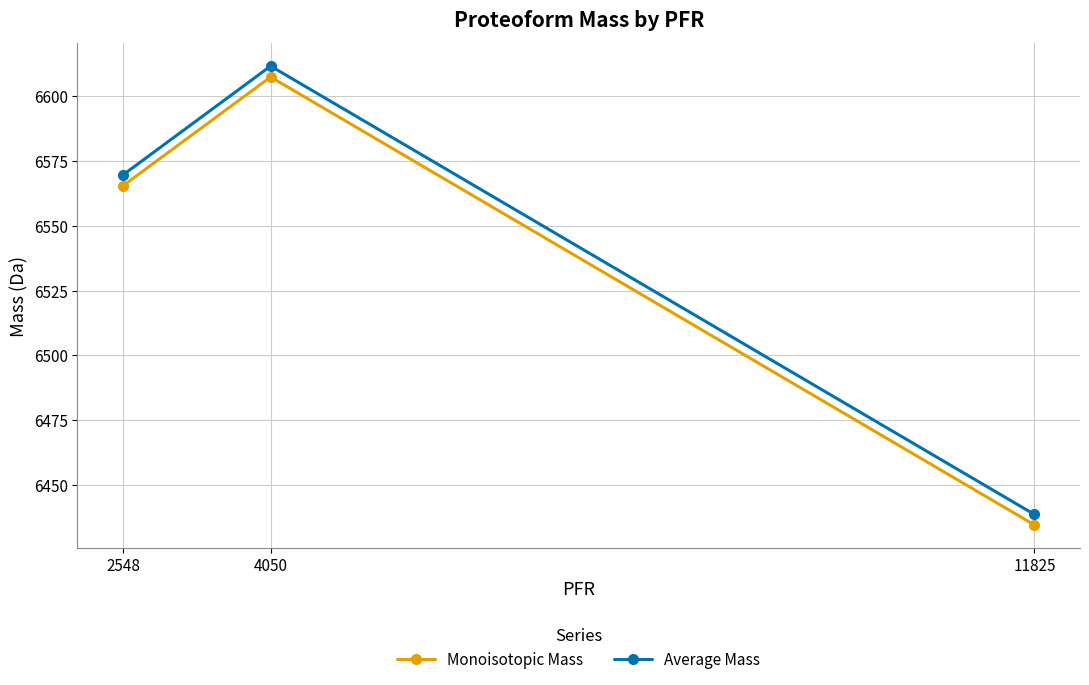

At which label does Average Mass first exceed 6569?

2548